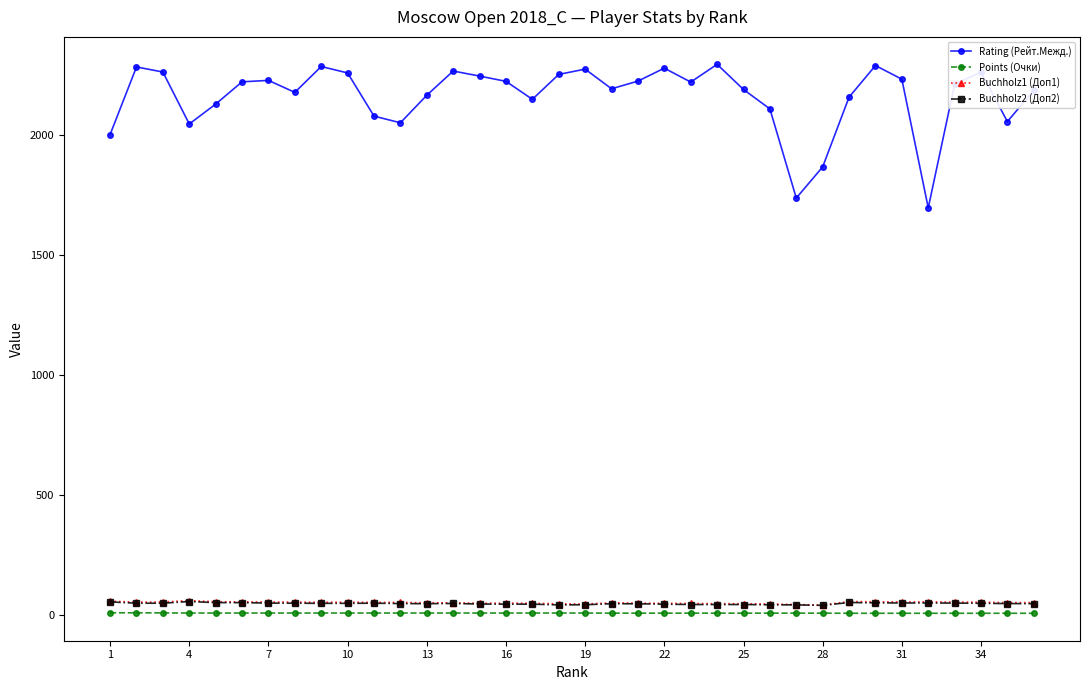

What is the average value of the Rating (Рейт.Межд.) series?

2163.6